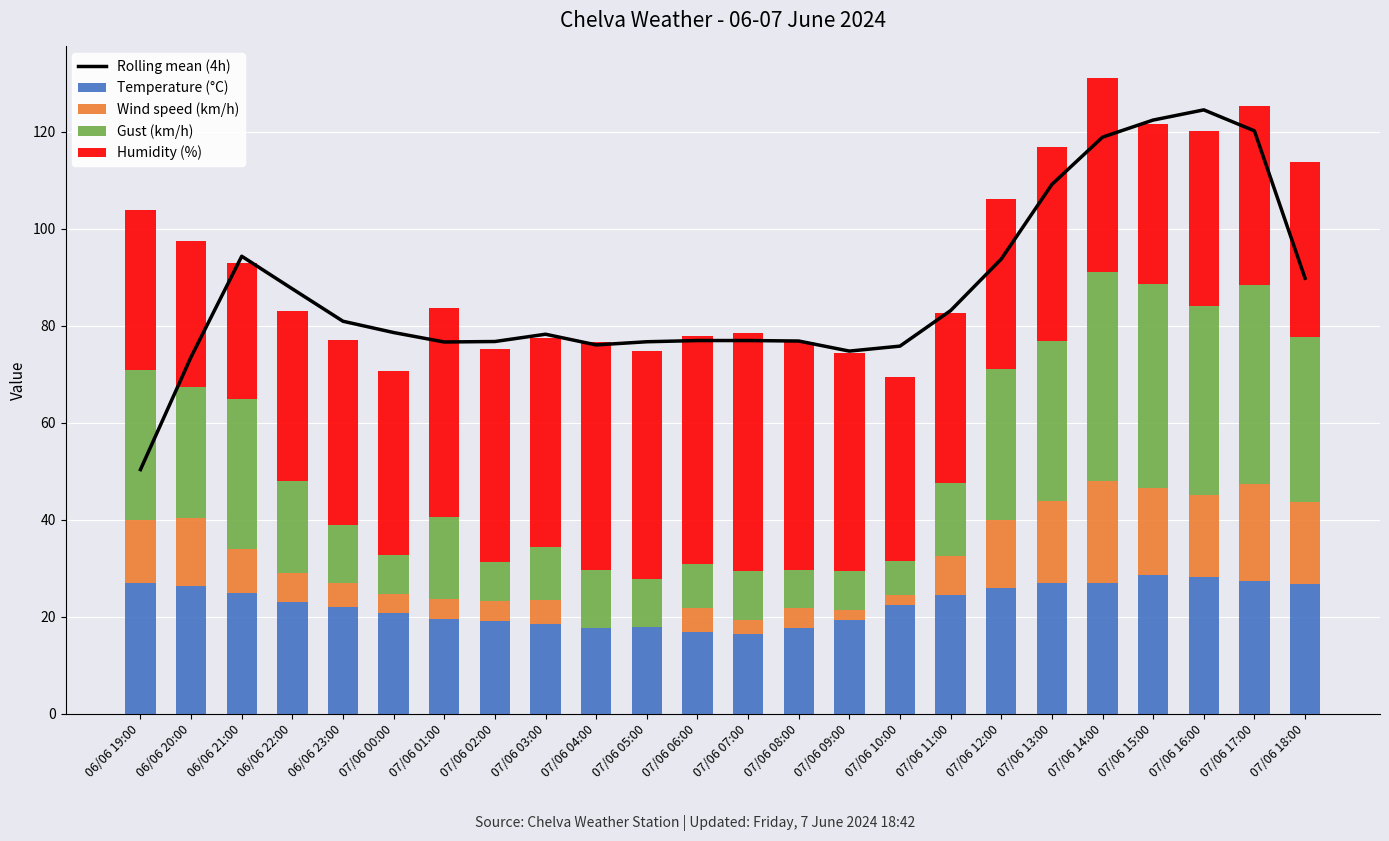

At how many categories does at least one series exceed 117?

4